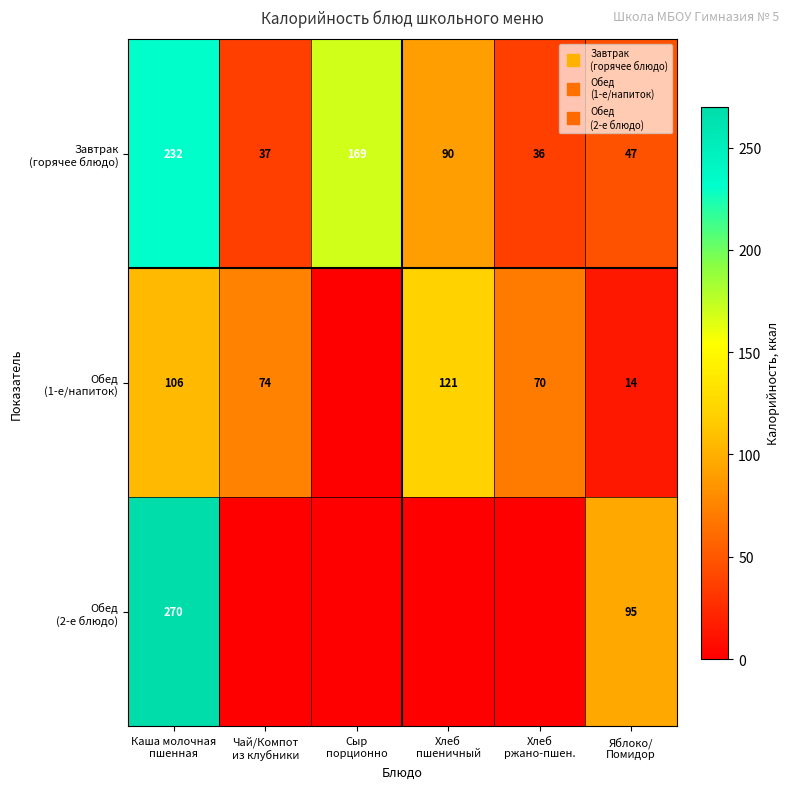

What is the maximum value for Обед (1-е/напиток)?

120.7